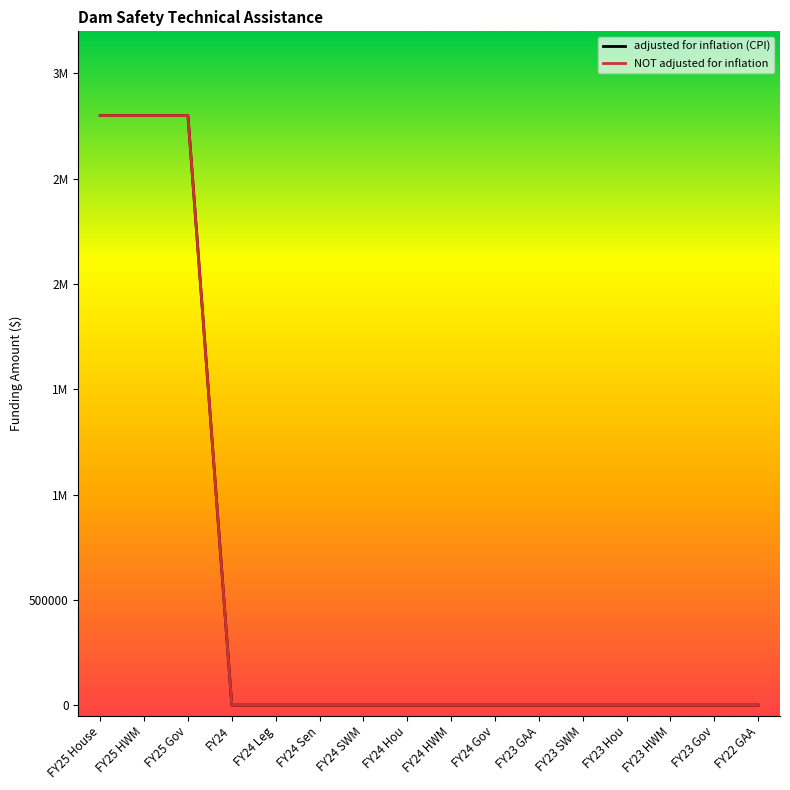

At which category is the sum across all series the highest?

FY25 House